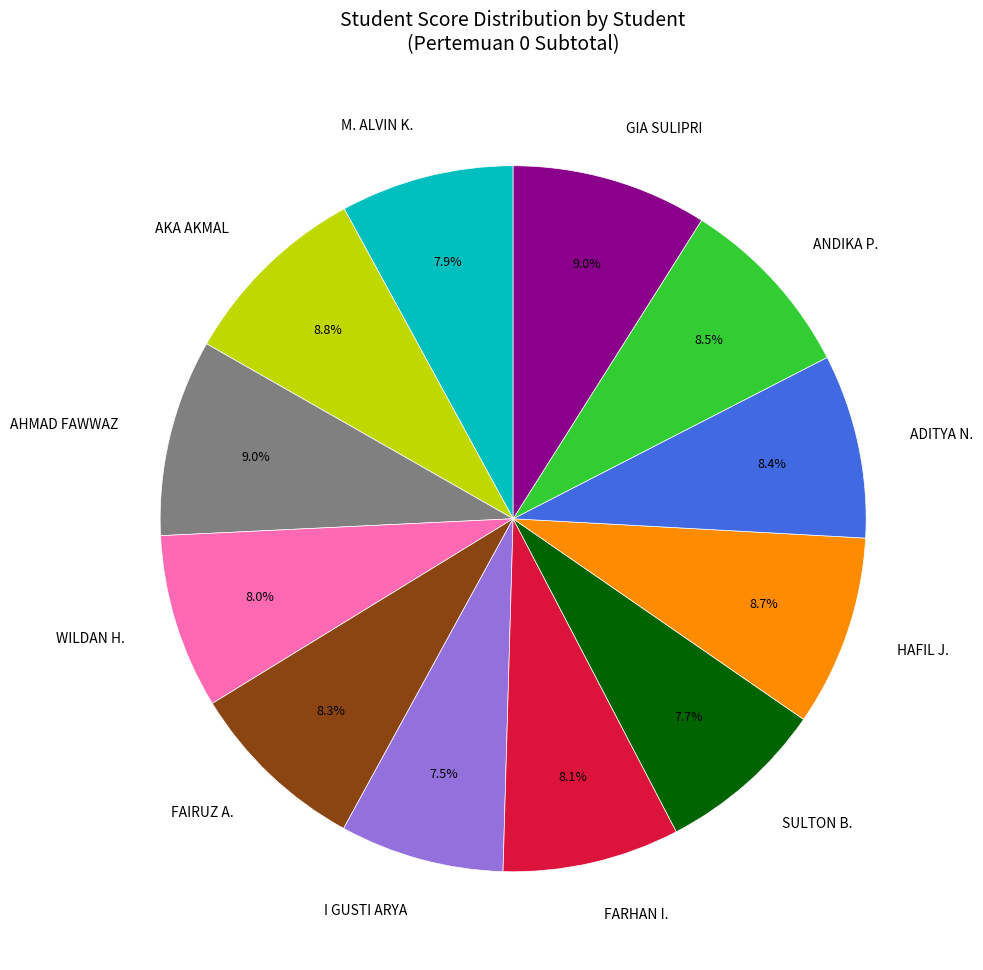

How many slices are in this pie chart?

12